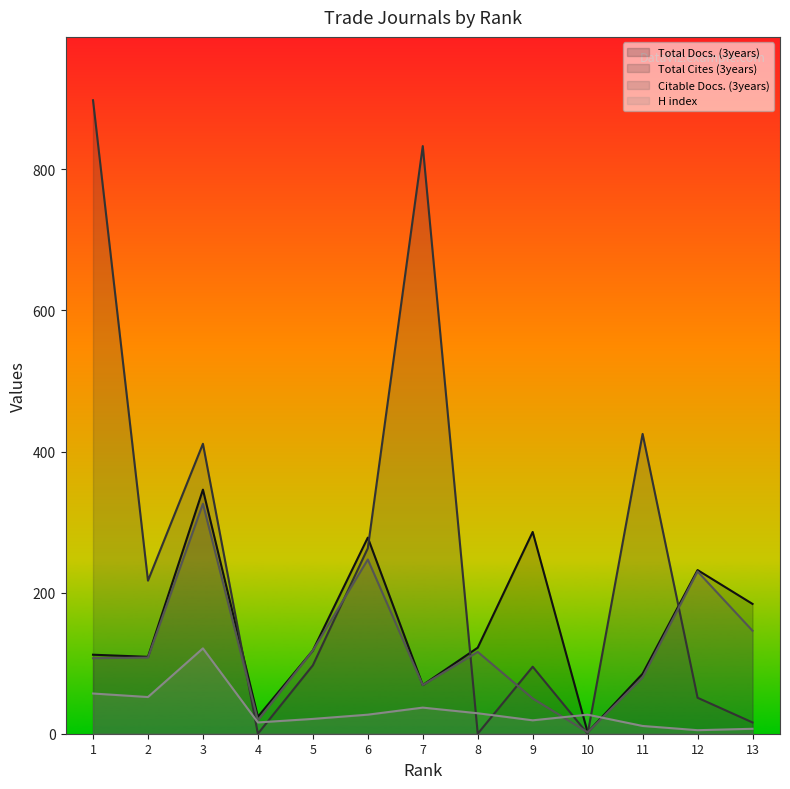

Where is the first local maximum for Total Docs. (3years)?

3